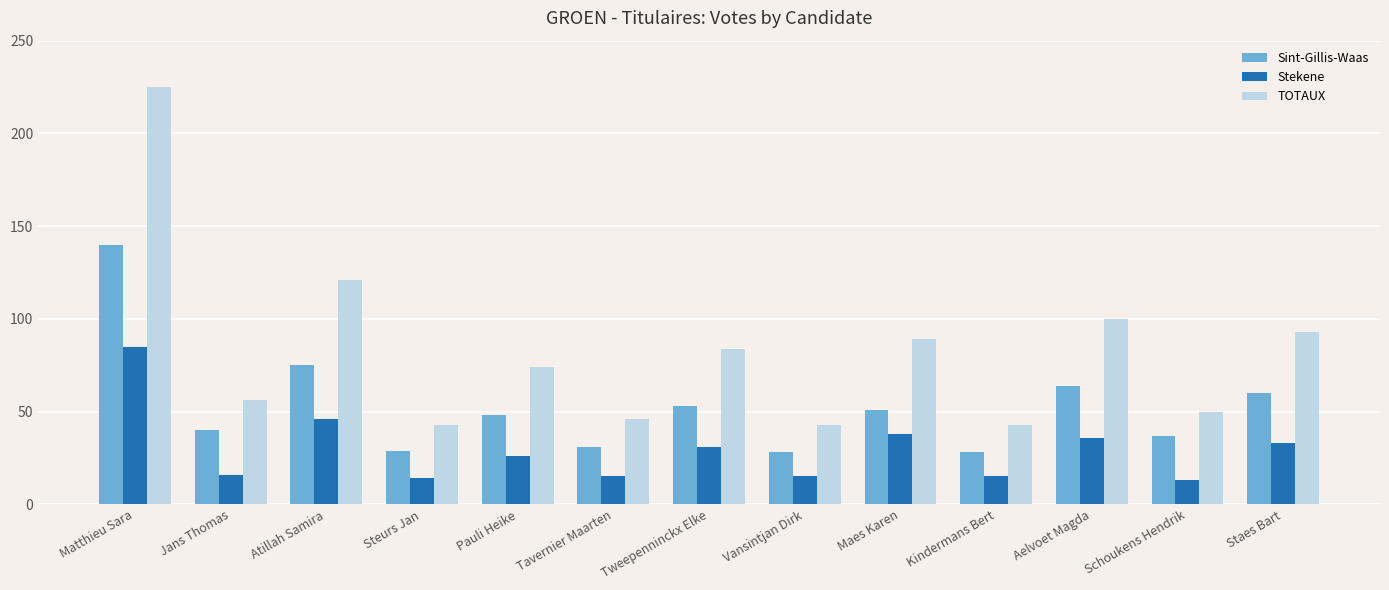

What is the value of the Stekene bar at the 13th from the left?

33